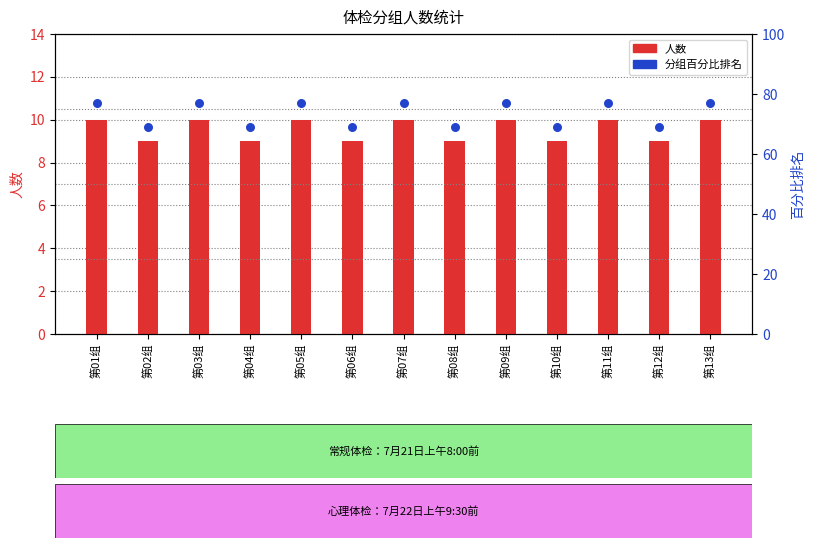

Which series has the largest total across all categories?

分组百分比排名